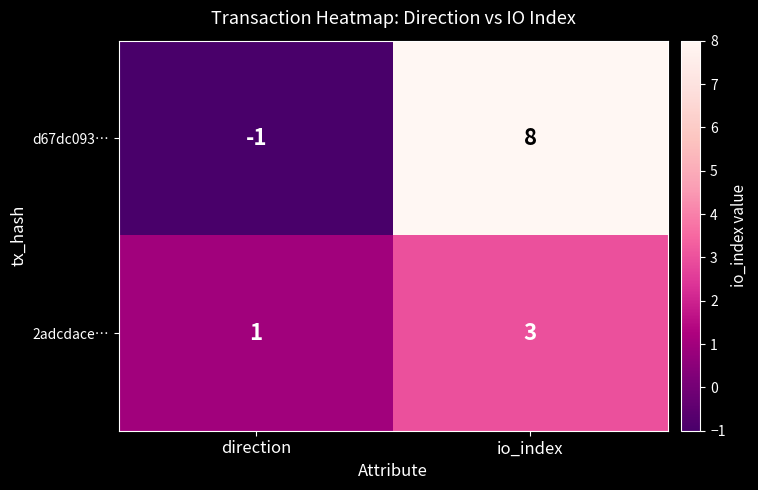

Where is 2adcdace… nearest to the value 2?

direction